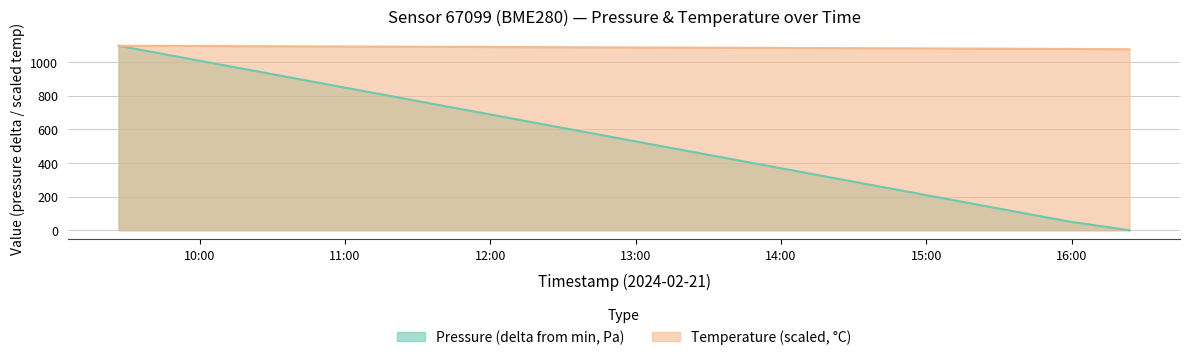

At how many categories does at least one series exceed 155?

3